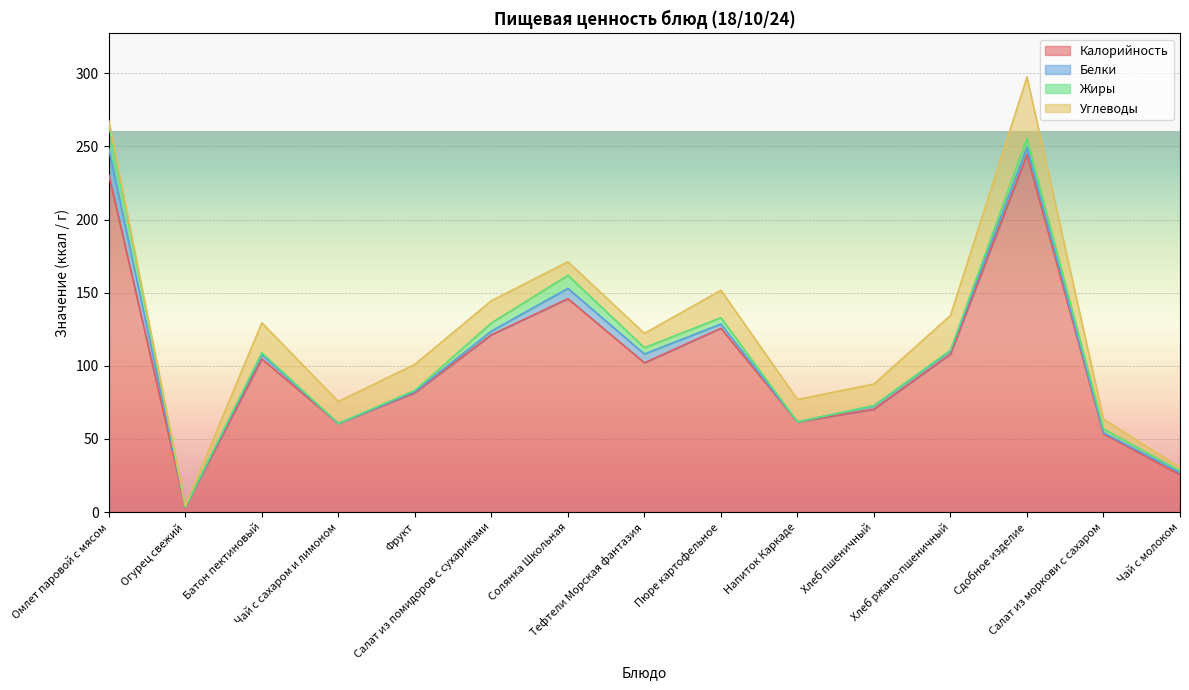

What is the total value across all series at Чай с молоком?

30.4